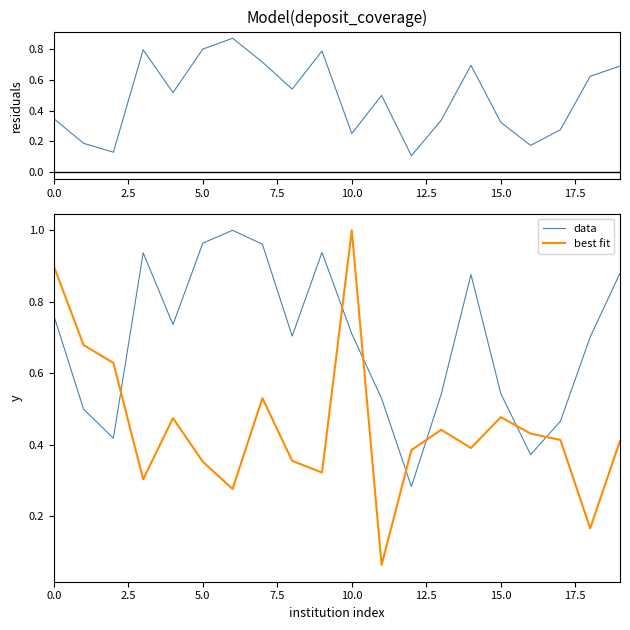

The value of data at 15.0 is 0.2. True or false?

False